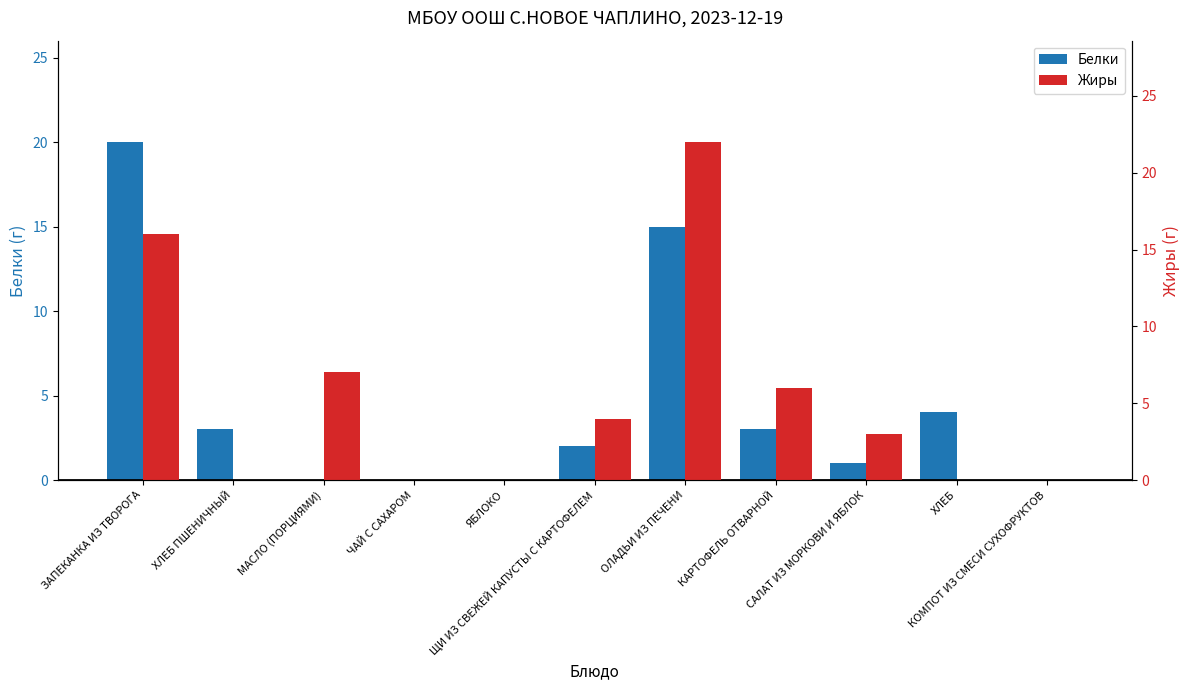

Is it true that Жиры equals 10 at КОМПОТ ИЗ СМЕСИ СУХОФРУКТОВ?

False